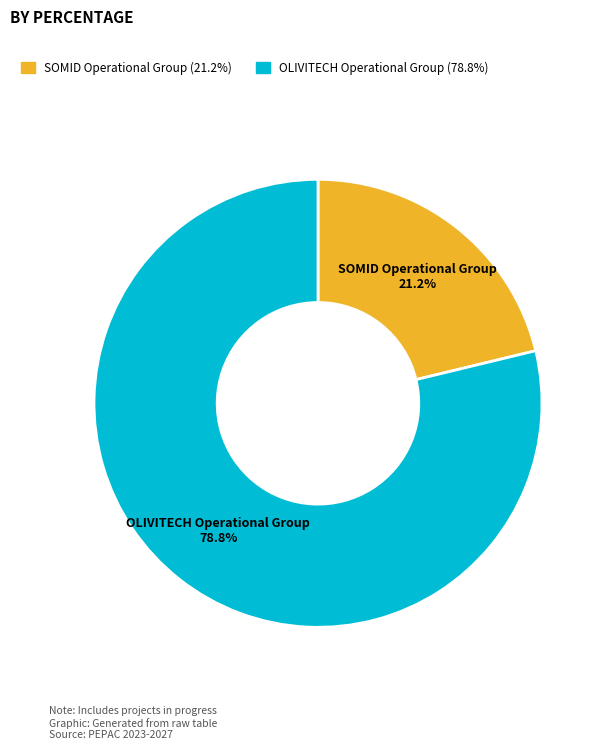

Does any single category account for the majority?

Yes